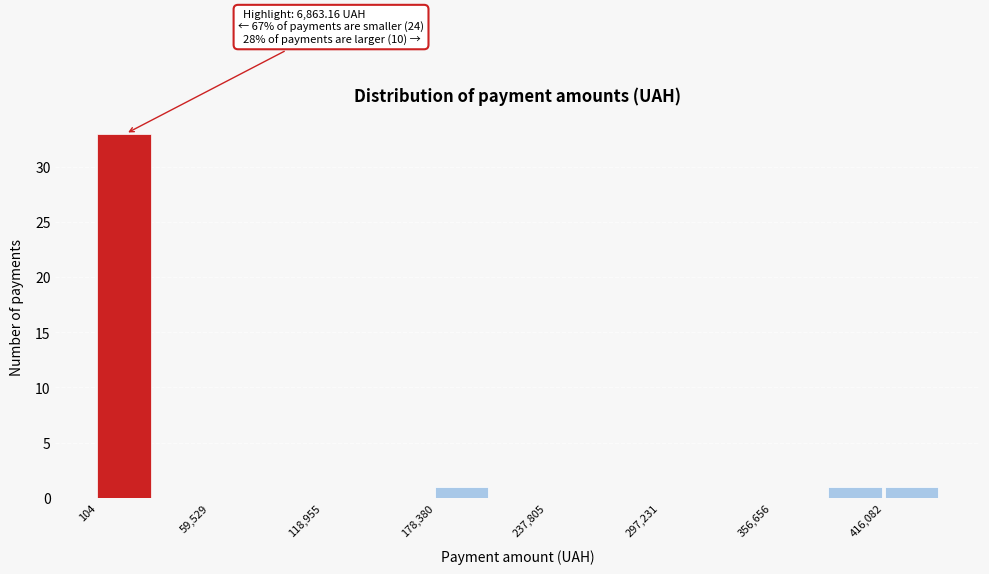

Read against the x-axis, roughly where is the centre of the tallest bar?

10000